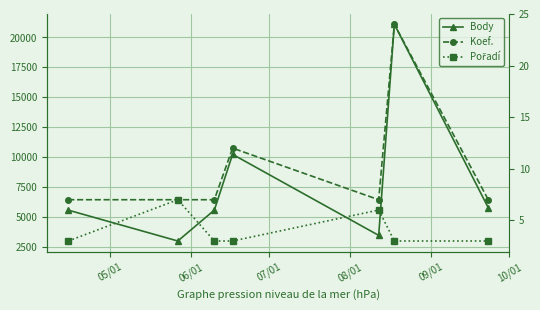

What is the spread (max minus min) of values at 08/01?

10249